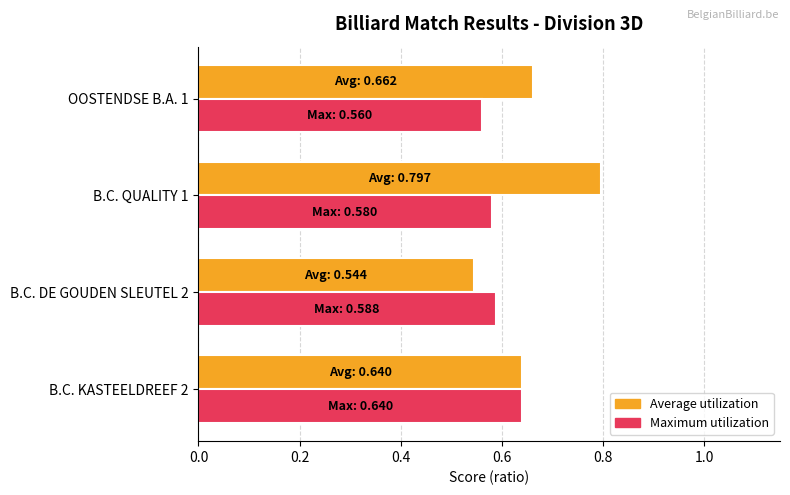

True or false: Maximum utilization has a value of 1.0 at B.C. KASTEELDREEF 2.

False